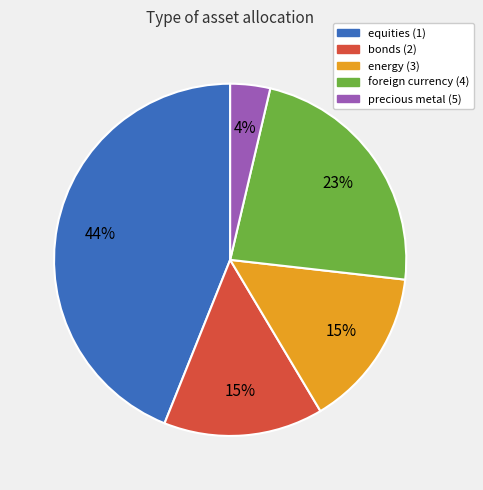

How many slices are in this pie chart?

5